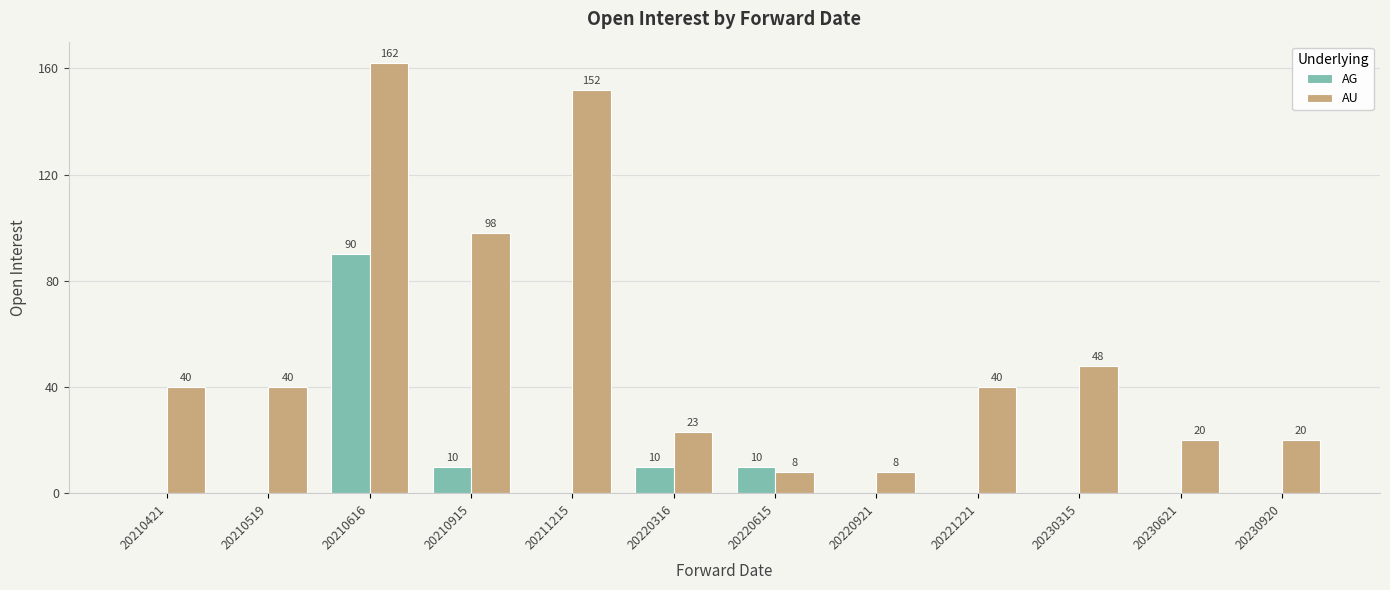

Is it true that AU equals 14 at 20220921?

False